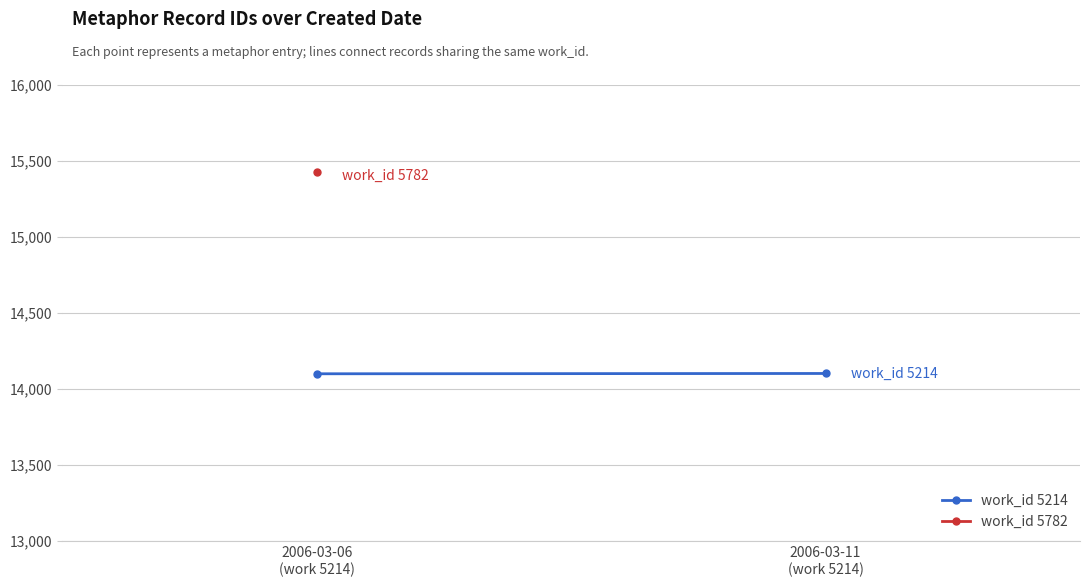

Which label corresponds to the smallest value in the chart?

2006-03-06
(work 5214)